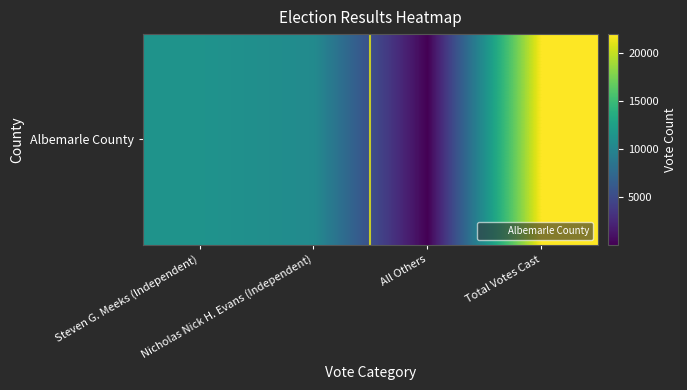

What is the difference between the maximum and minimum values?

21851